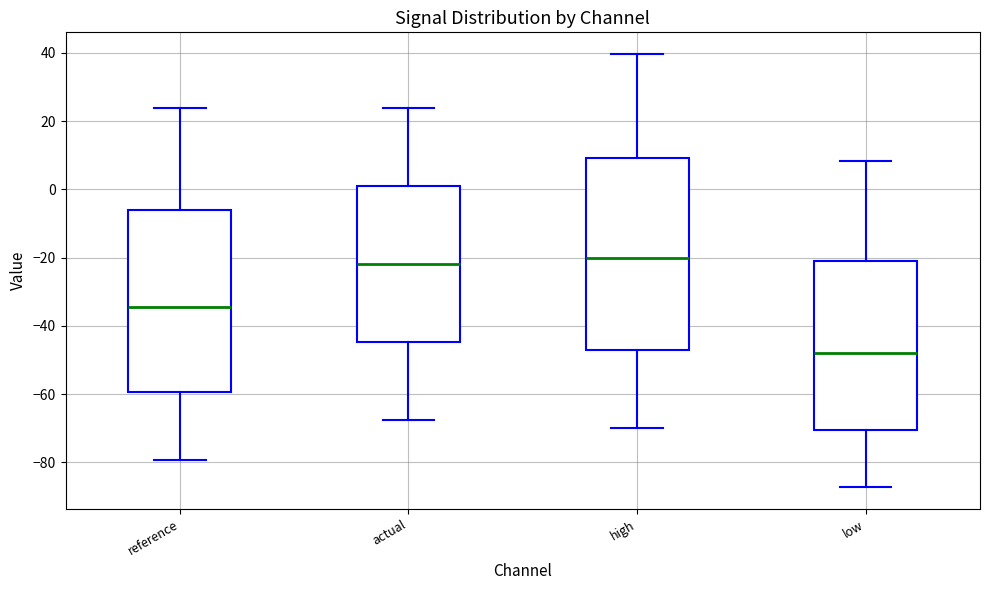

Which box is the tallest, from its lower edge to its upper edge?

high